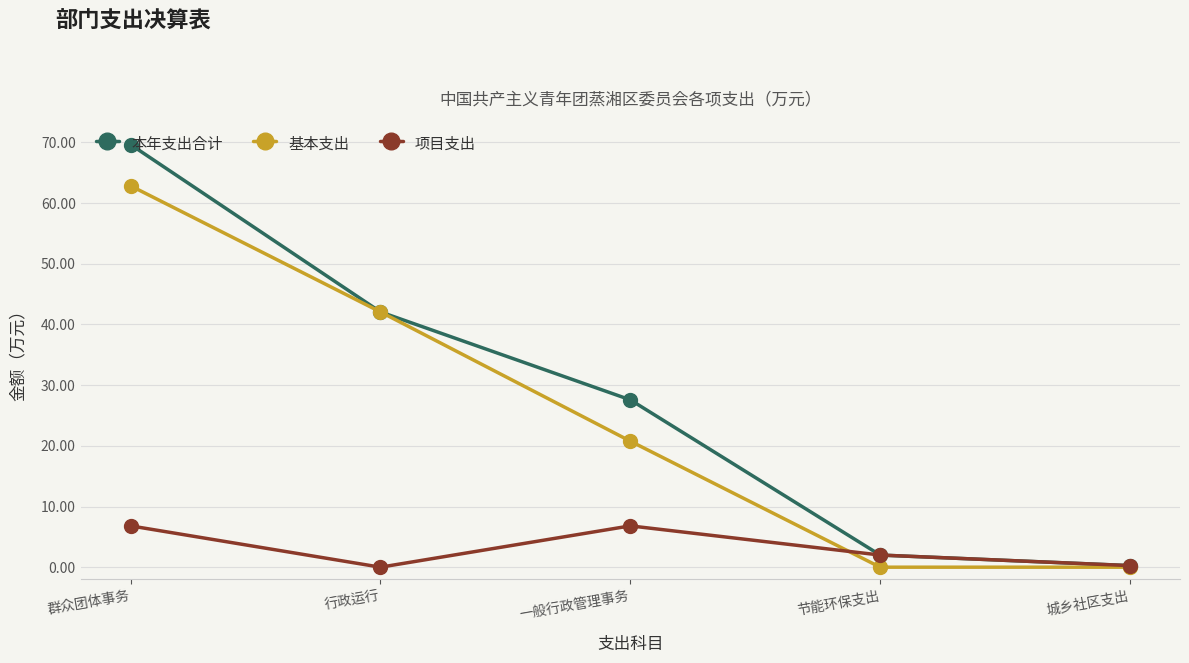

At how many categories does at least one series exceed 23?

3